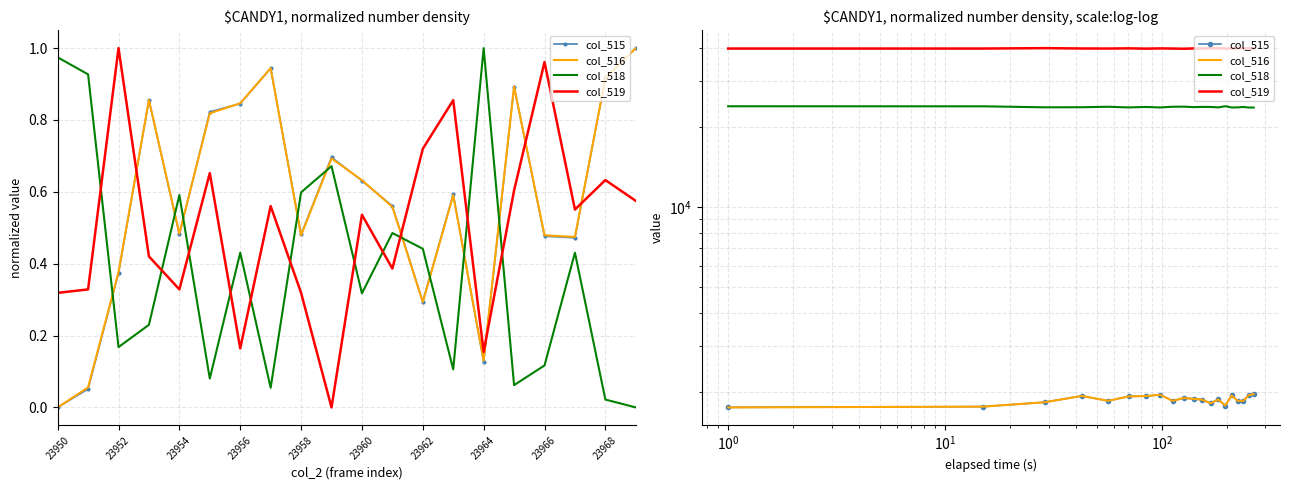

At which label does col_515 reach its minimum?

23950